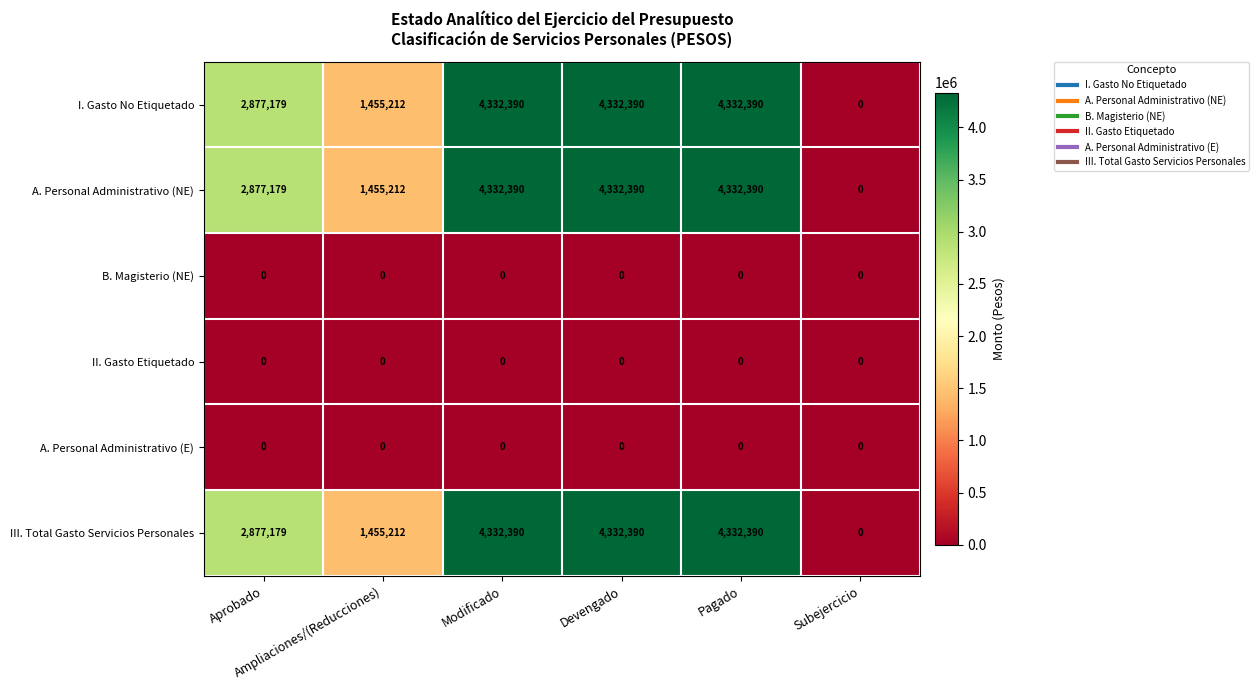

What is the maximum value for III. Total Gasto Servicios Personales?

4332390